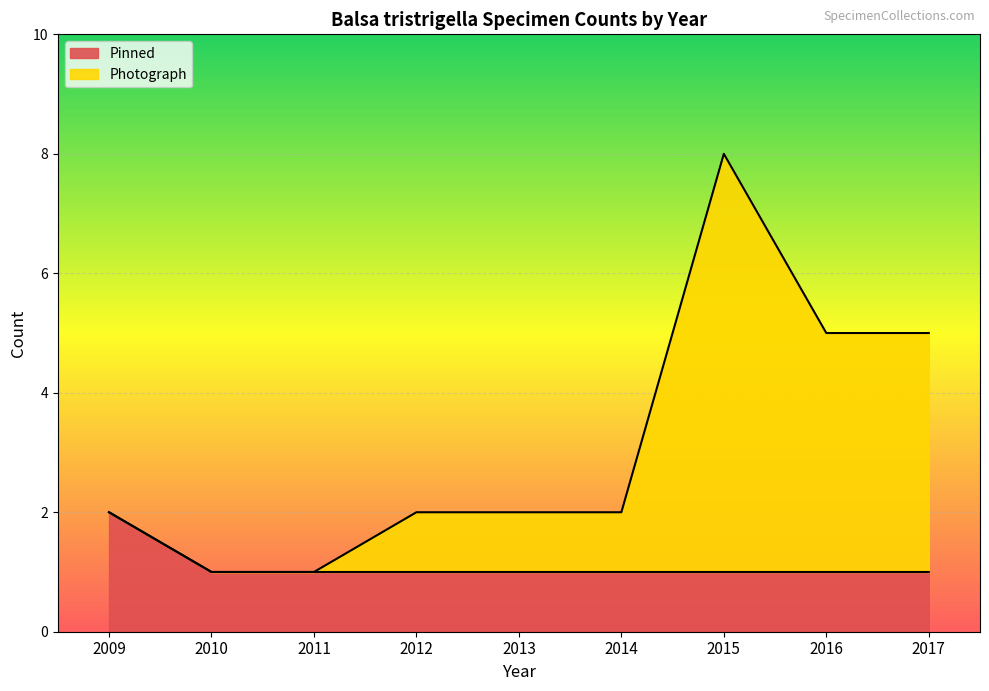

True or false: Pinned and Photograph intersect in this chart.

False